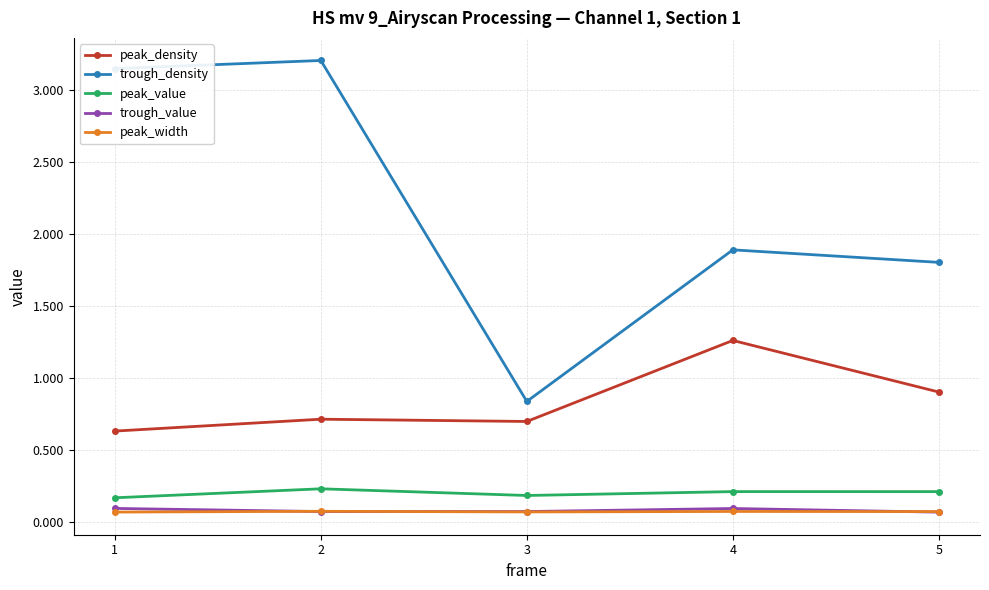

What is the sum of all peak_value values?

1.0